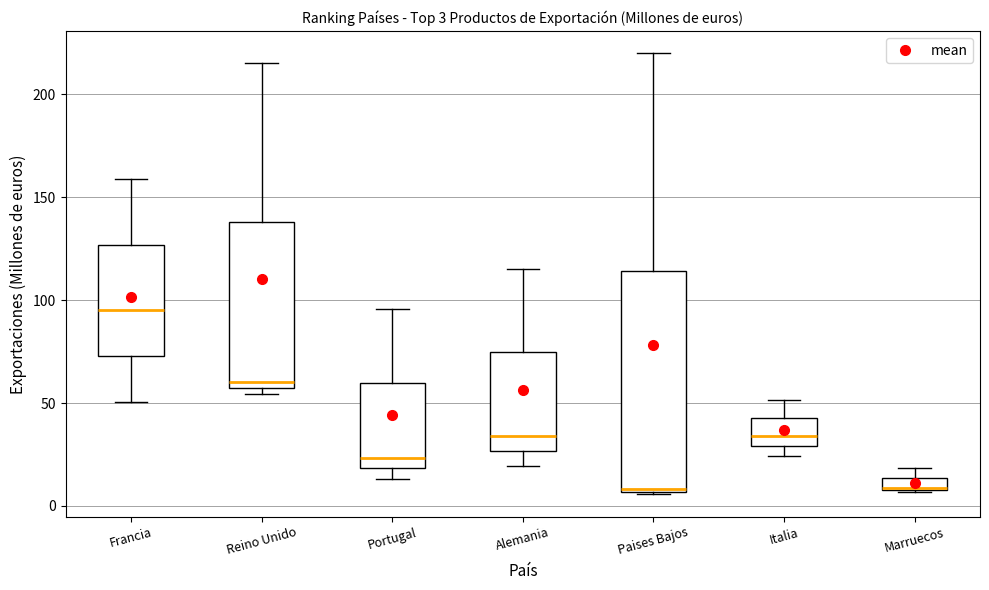

Comparing the boxes themselves (not the whiskers), which one is the tallest?

Paises Bajos